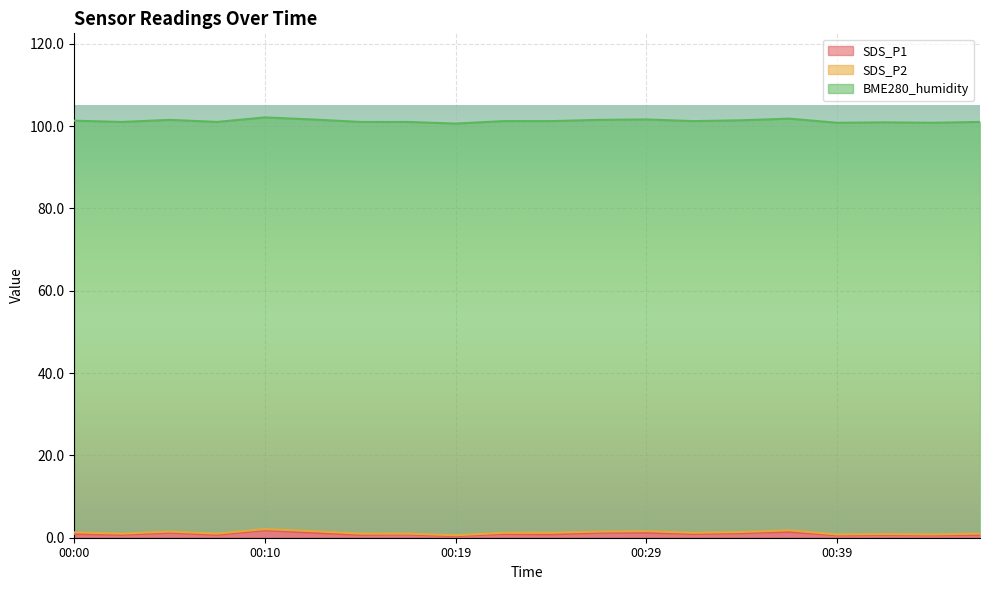

At how many categories does at least one series exceed 12?

20